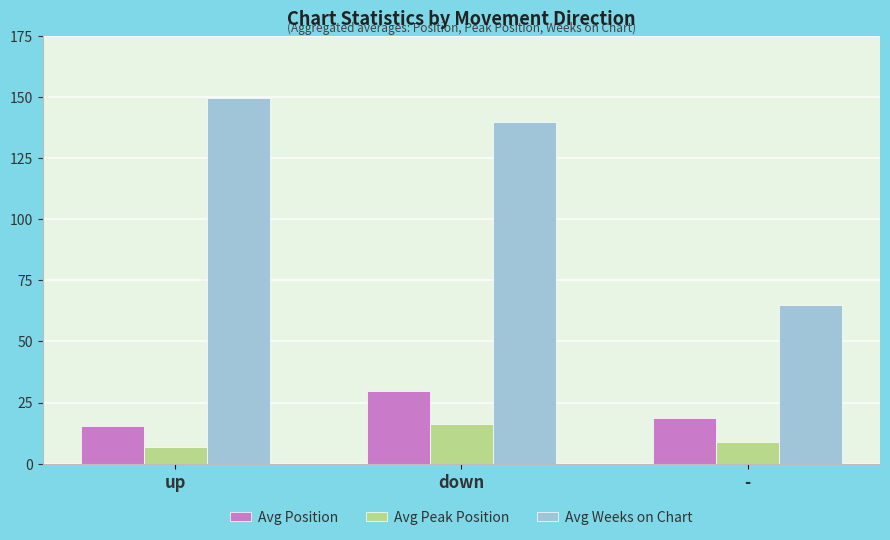

Which series changed the most between up and -?

Avg Weeks on Chart